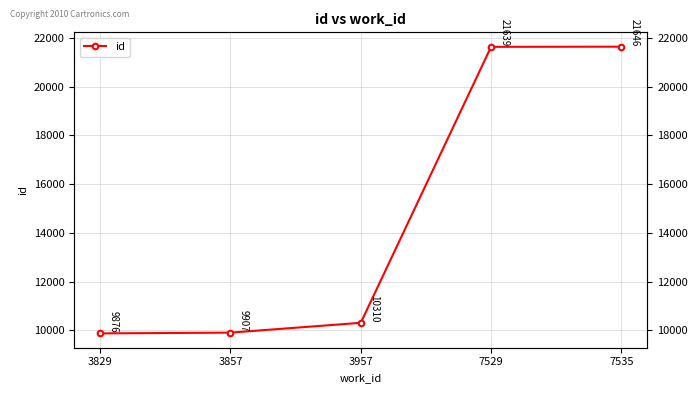

How many data points does each series have?

5